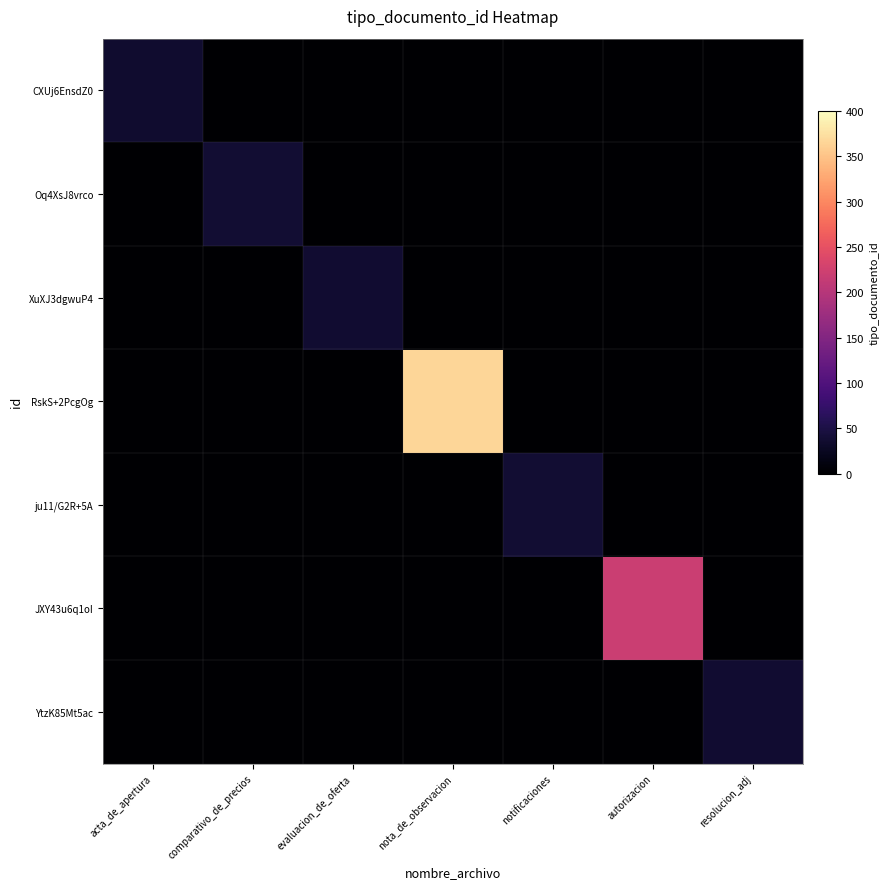

At which category does the chart reach its peak across all series?

nota_de_observacion